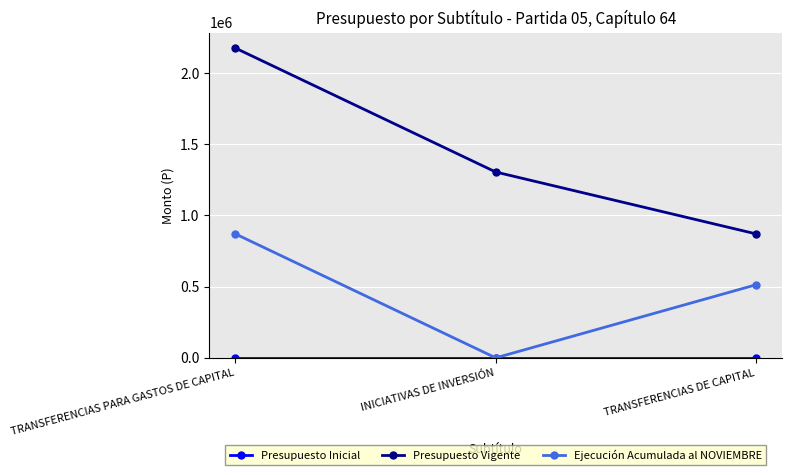

What is the maximum value for Presupuesto Vigente?

2175589